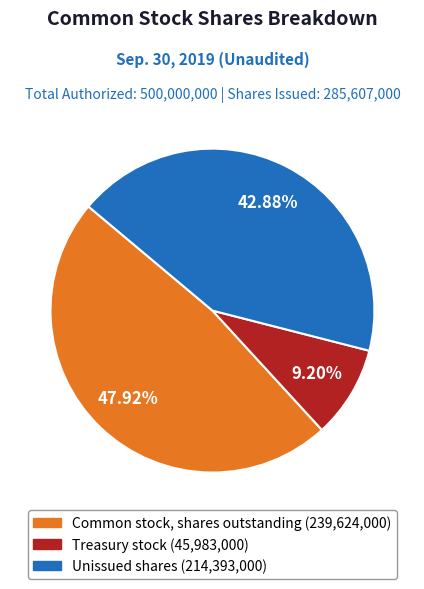

Is there any slice that represents more than half of the pie?

No